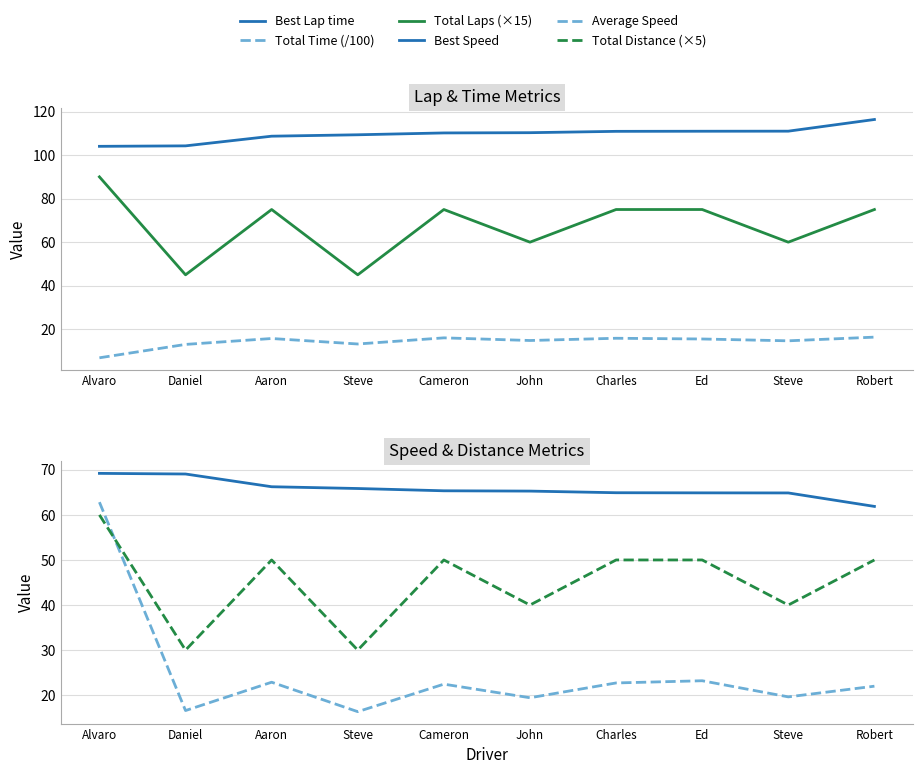

At which label is Best Lap time closest to 110?

Cameron